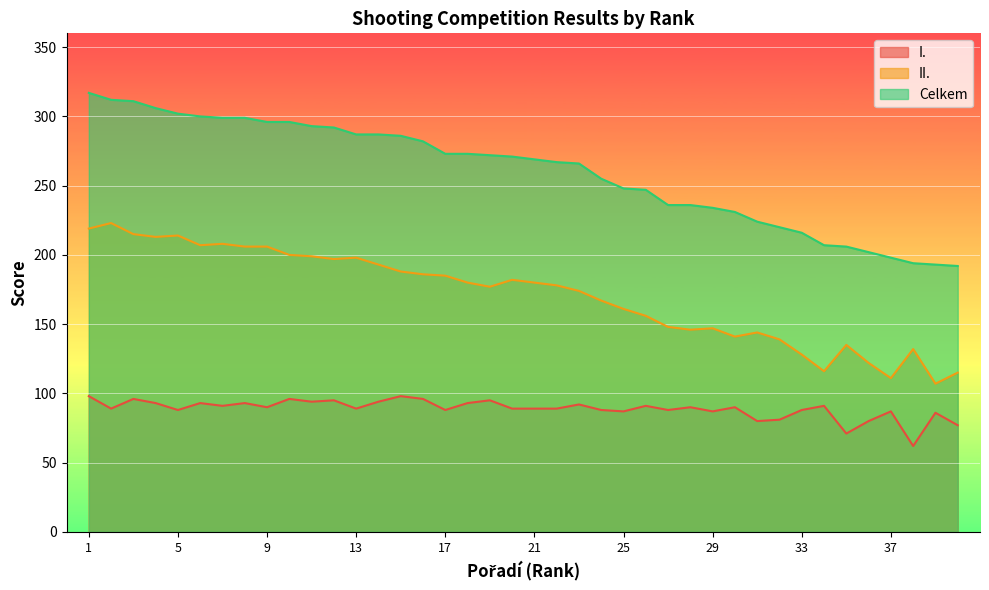

At which category does I. reach its first local valley?

2